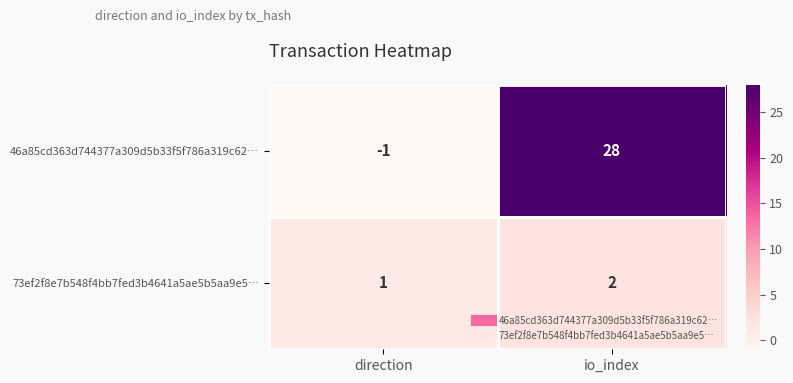

Rank the series by their average value, from lowest to highest.

73ef2f8e7b548f4bb7fed3b4641a5ae5b5aa9e5…, 46a85cd363d744377a309d5b33f5f786a319c62…